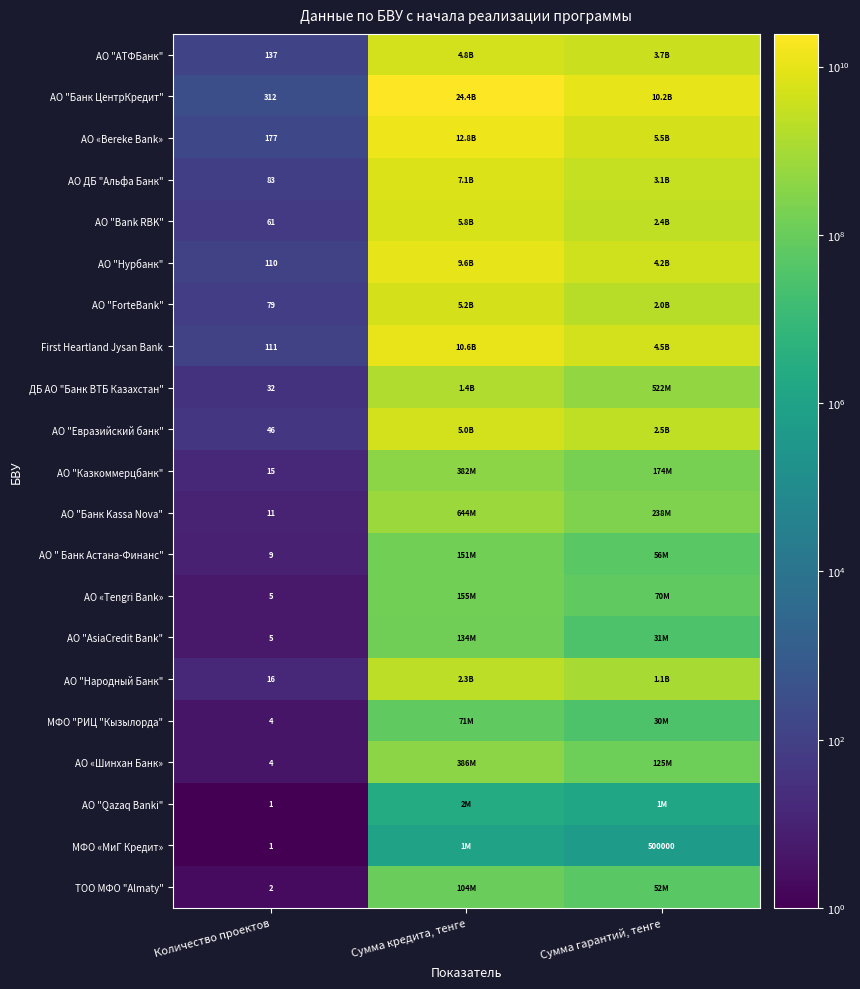

Is the value of МФО «МиГ Кредит» at Сумма гарантий, тенге greater than the value of АО "Евразийский банк" at Количество проектов?

Yes